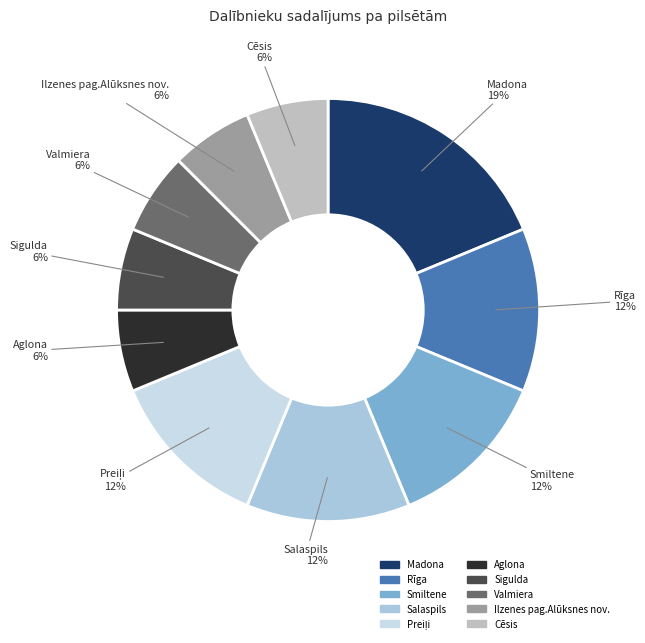

Which category has the biggest portion of the pie?

Madona